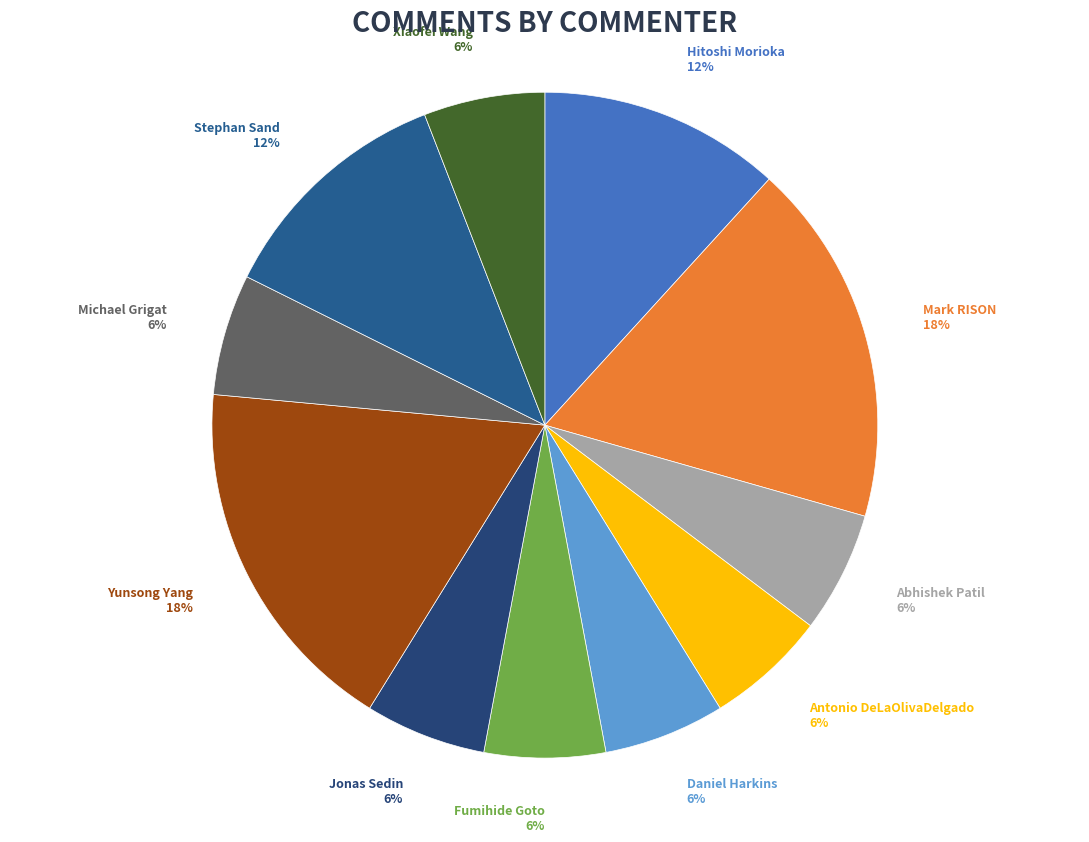

How many slices are in this pie chart?

11